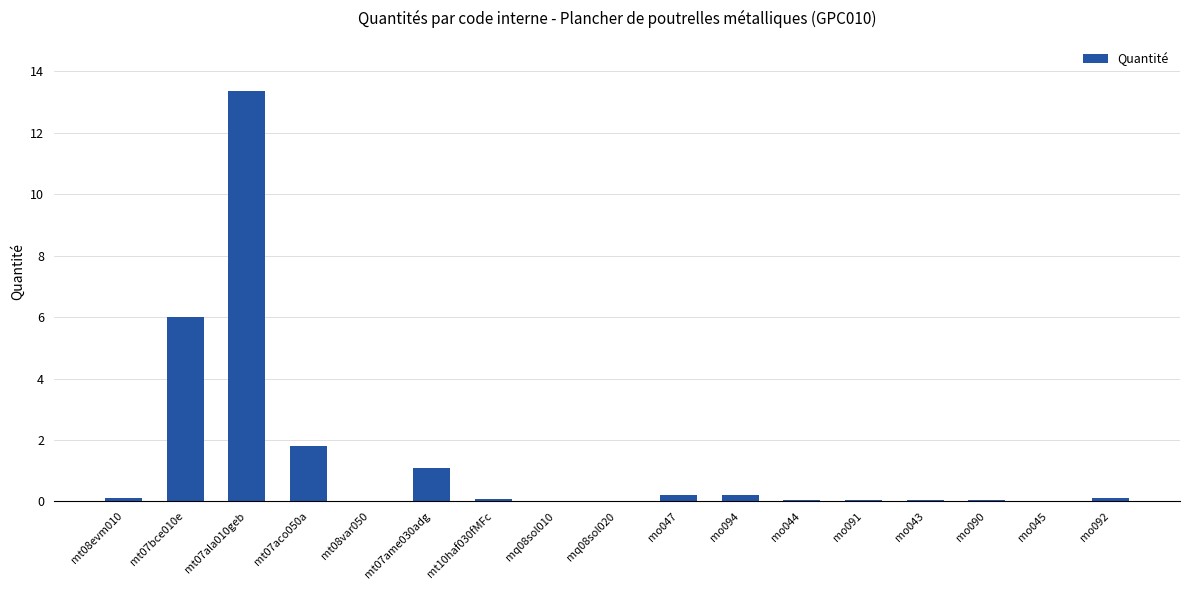

What is the maximum value shown in the chart?

13.4